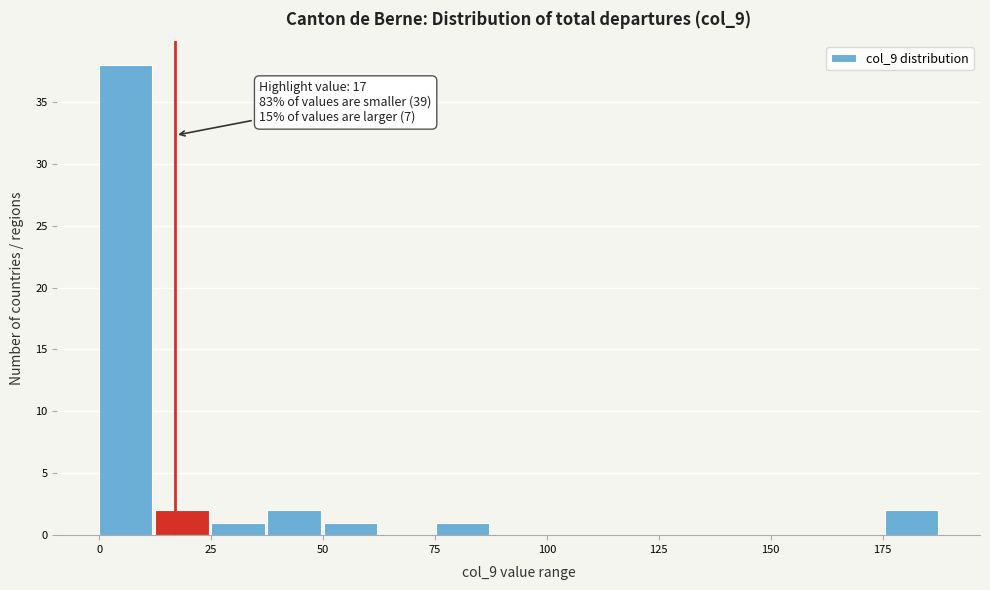

Around what value on the x-axis is the tallest bar? Give the approximate position of its centre, as read against the axis.

5